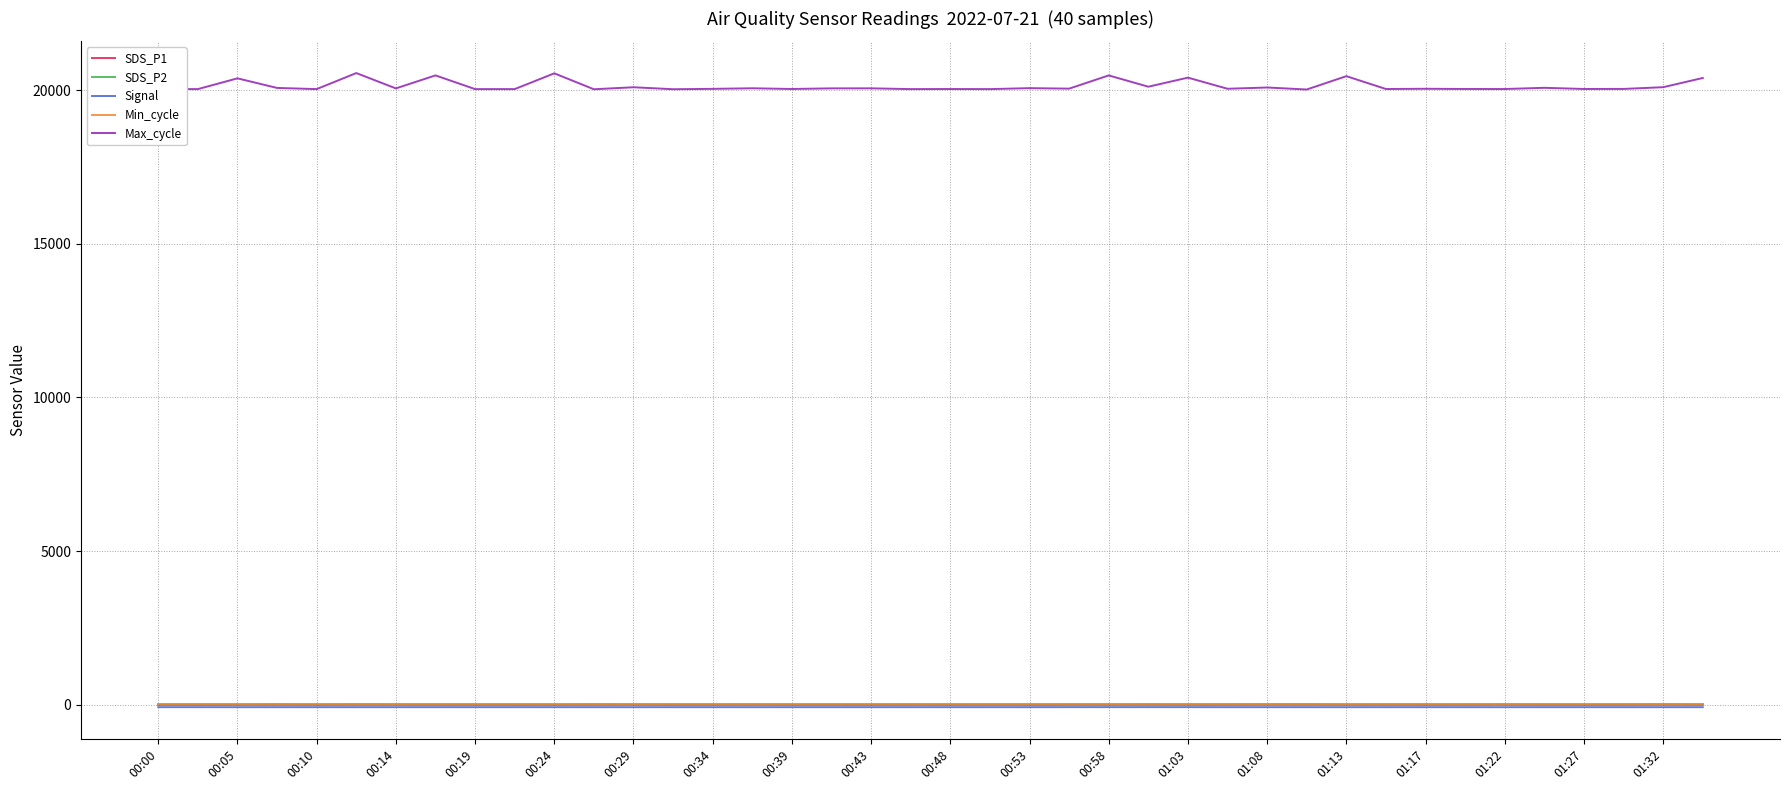

What is the greatest value displayed?

20553.0